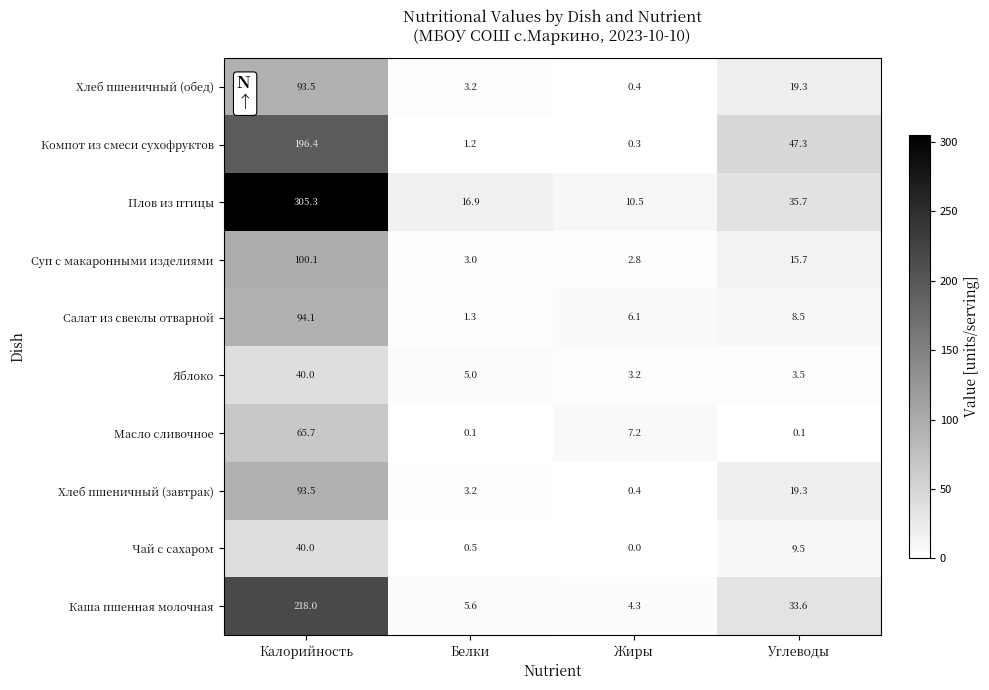

What is the approximate value of Каша пшенная молочная at Жиры?

4.3